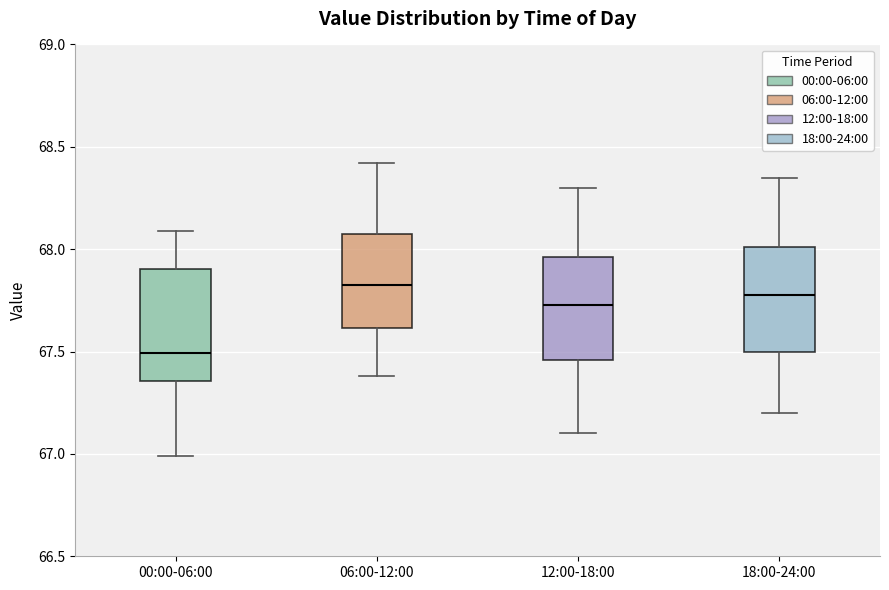

Reading left to right, read every box against the y-axis: the position of its median line, the range the box covers, and the ends of its whiskers. The values are not printed on the chart, so give them approximately, as read against the axis.

00:00-06:00: median 67.50, box 67.35 to 67.90, whiskers 67.00 to 68.10
06:00-12:00: median 67.85, box 67.60 to 68.05, whiskers 67.40 to 68.40
12:00-18:00: median 67.75, box 67.45 to 67.95, whiskers 67.10 to 68.30
18:00-24:00: median 67.80, box 67.50 to 68.00, whiskers 67.20 to 68.35